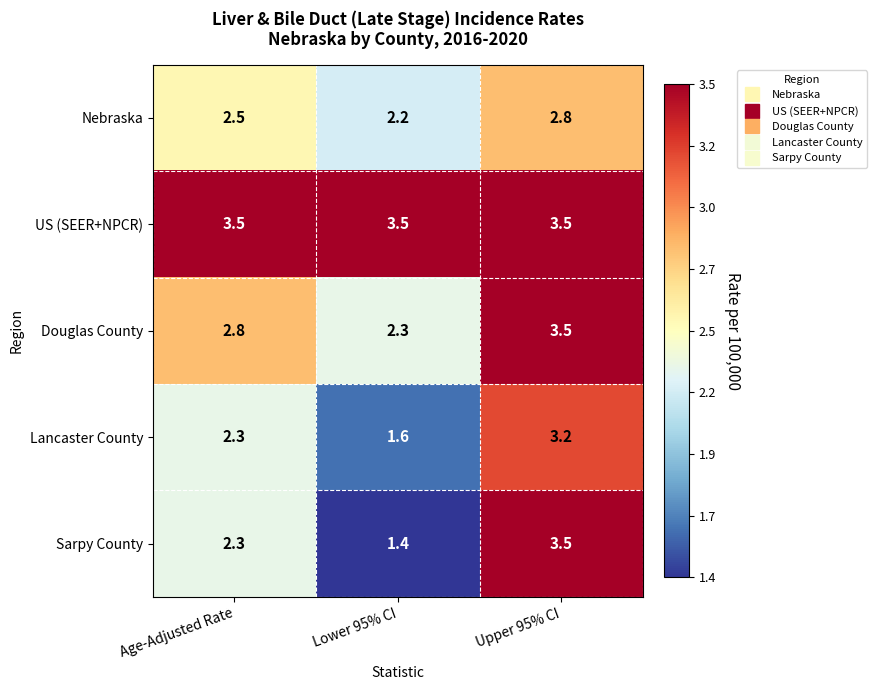

Which series changed the most between Lower 95% CI and Upper 95% CI?

Sarpy County